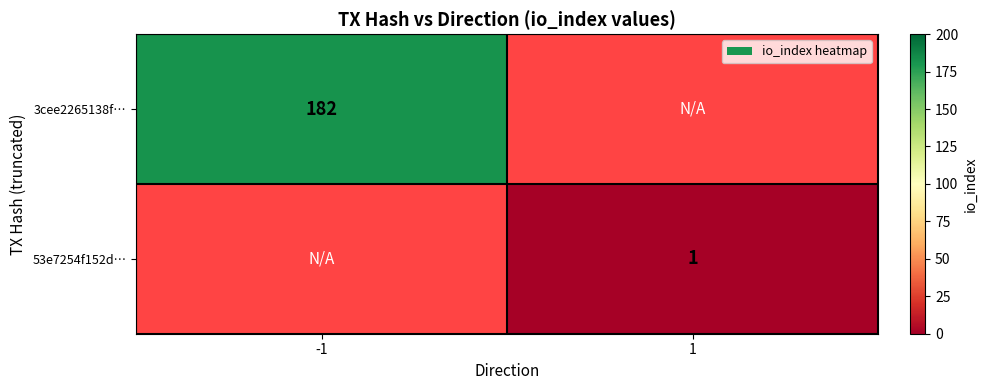

The value of 53e7254f152d… at 1 is 1. True or false?

True